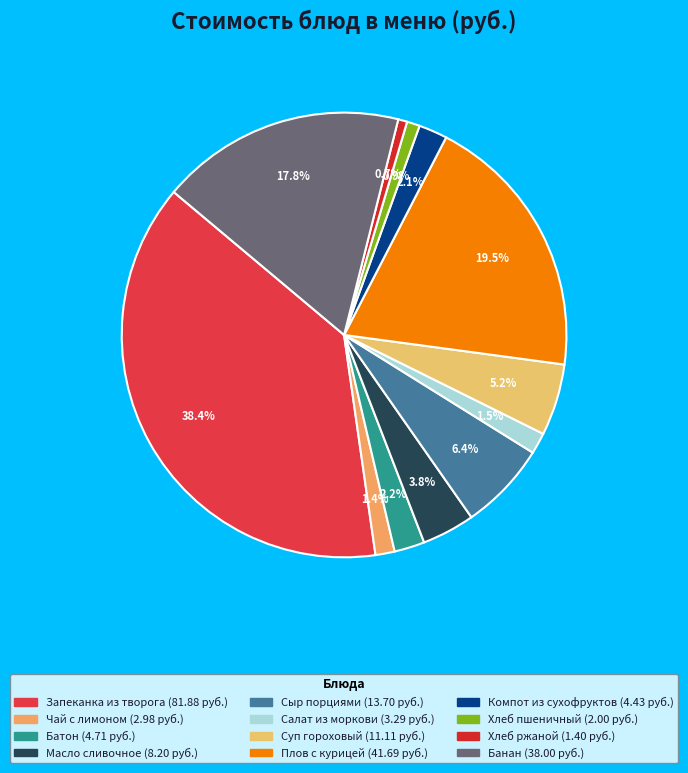

Does any single category account for the majority?

No